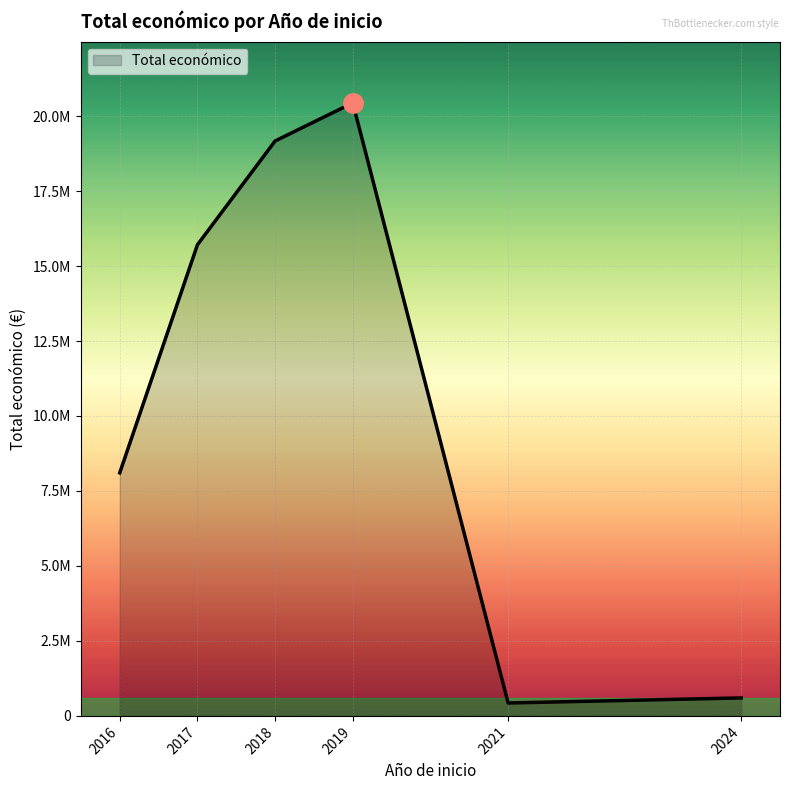

Does the chart display data point markers on the line(s)?

No